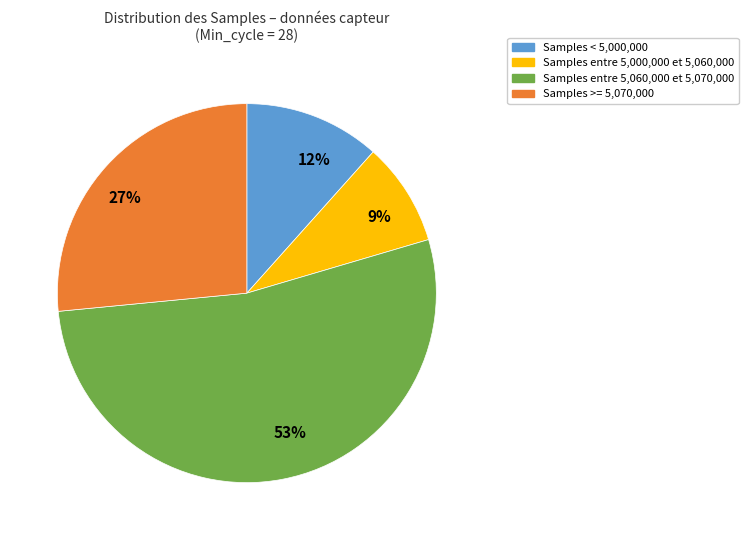

The 9% slice represents 3% of the pie. True or false?

False